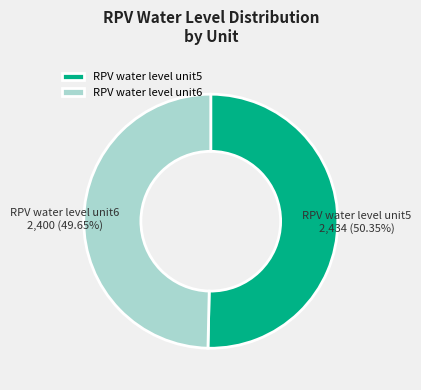

What is the largest slice in the pie chart?

RPV water level unit5